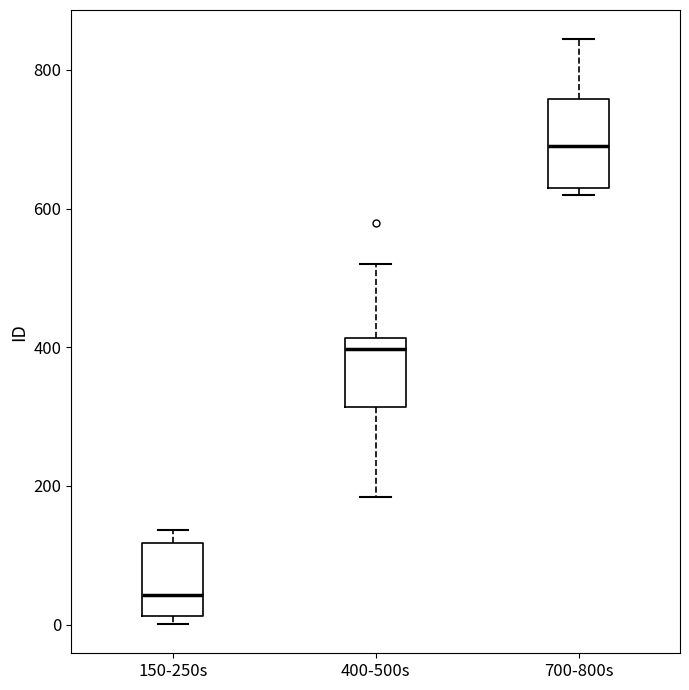

Where is the lower edge of the box for 700-800s on the y-axis? The values are not printed on the chart, so give them approximately, as read against the axis.

620